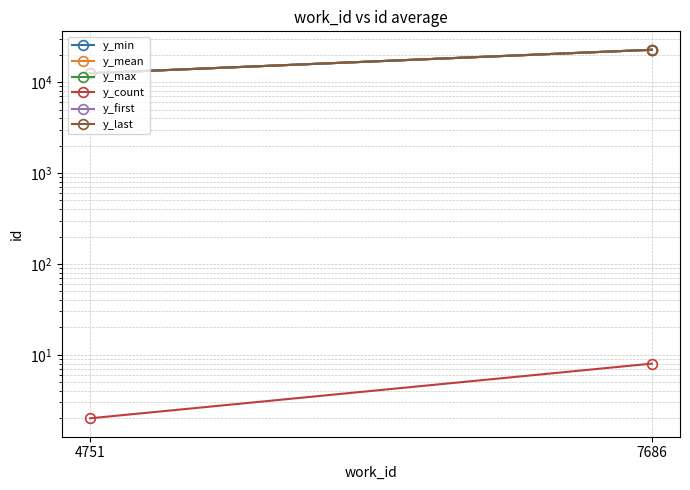

What is the maximum value for y_count?

8.0